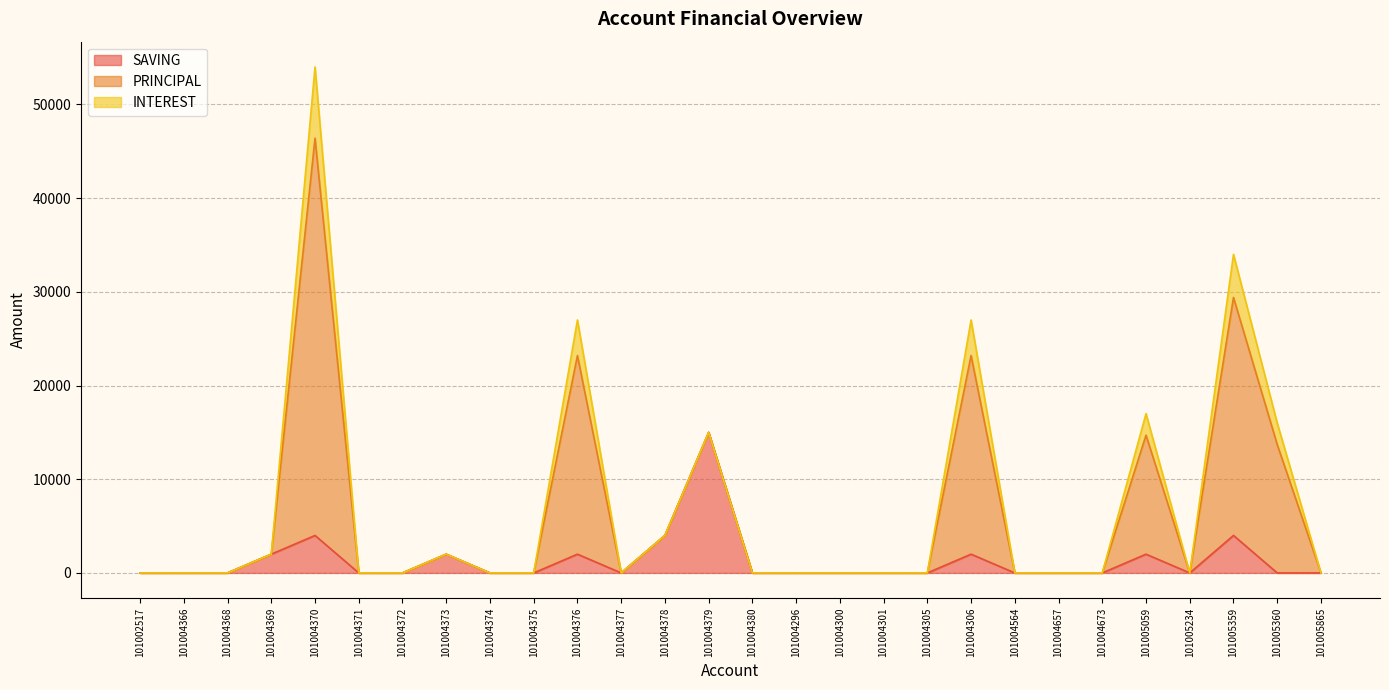

What is the highest value of the SAVING series?

15000